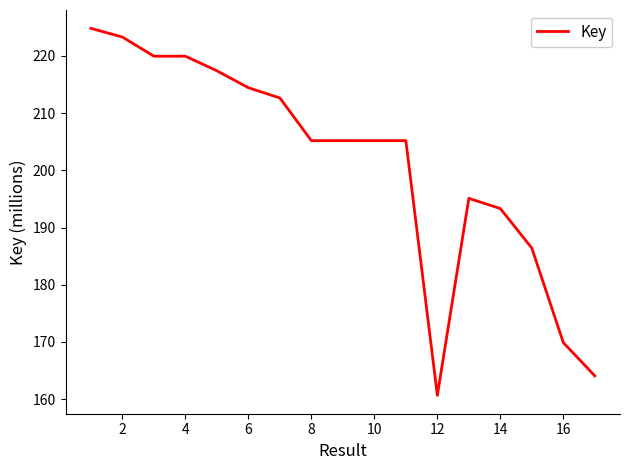

What is the maximum value shown in the chart?

224.8